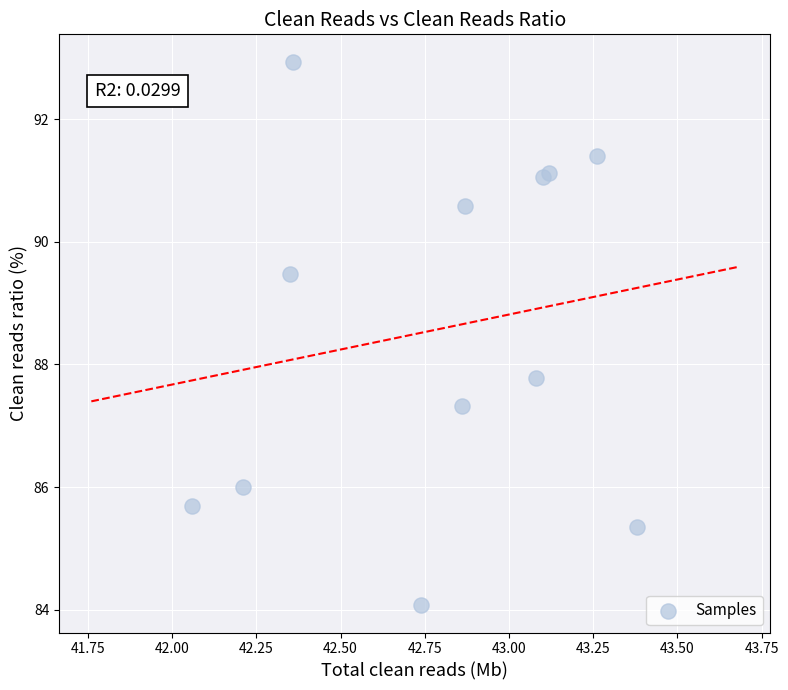

What Y value in the scatter plot is closest to 88?

87.8